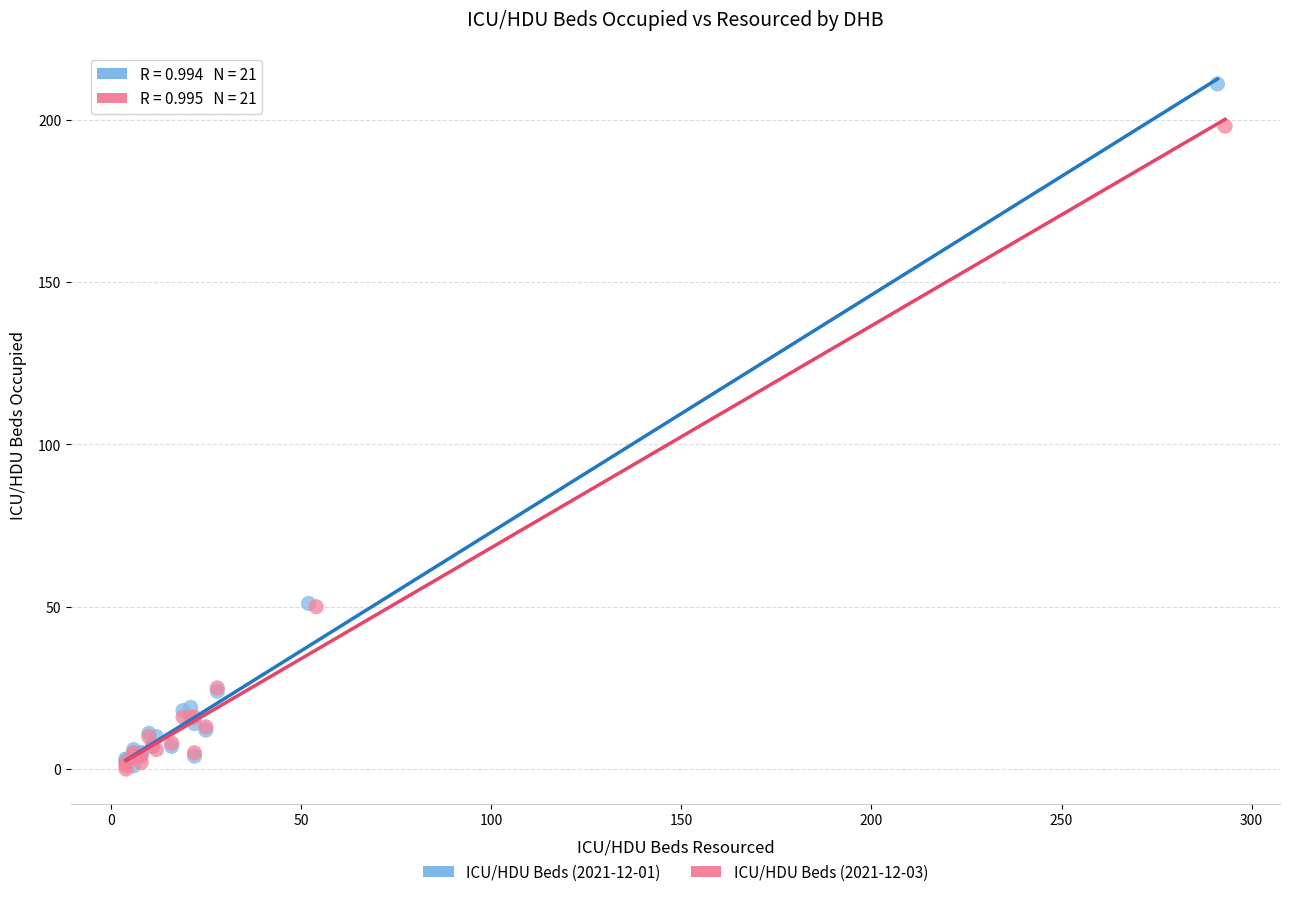

Which series contains the highest Y value?

ICU/HDU Beds (2021-12-01)